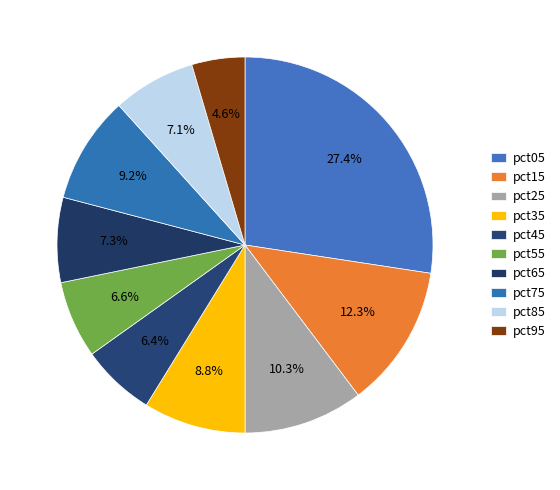

How many slices are in this pie chart?

10